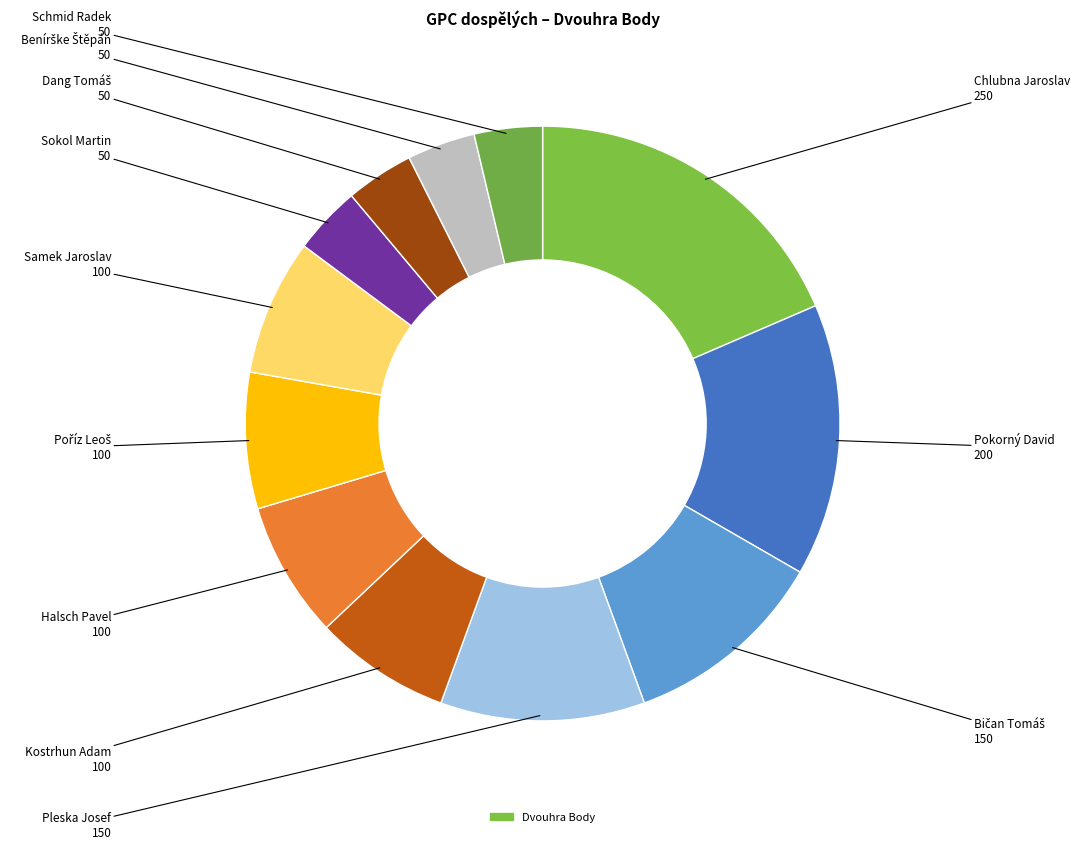

Rank the categories by value from highest to lowest.

Chlubna Jaroslav, Pokorný David, Bičan Tomáš, Pleska Josef, Kostrhun Adam, Halsch Pavel, Poříz Leoš, Samek Jaroslav, Sokol Martin, Dang Tomáš, Benírške Štěpán, Schmid Radek